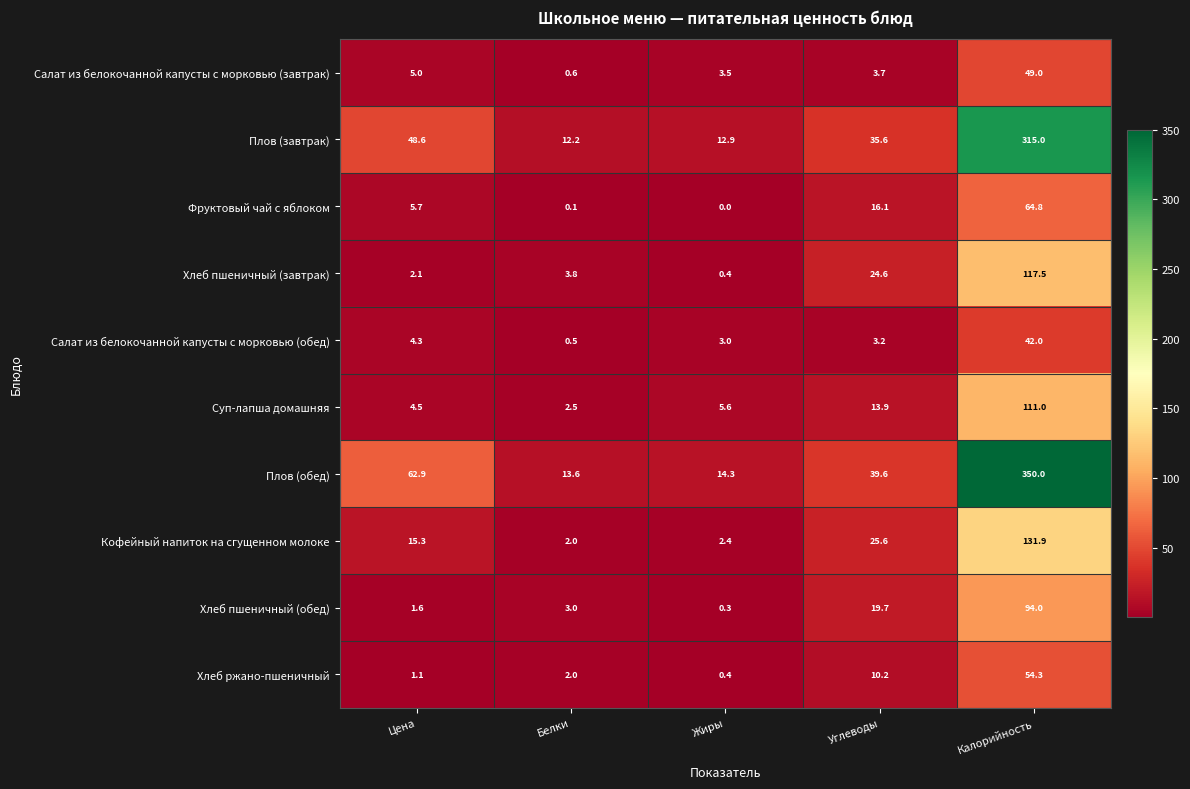

Which series has the largest total across all categories?

Плов (обед)